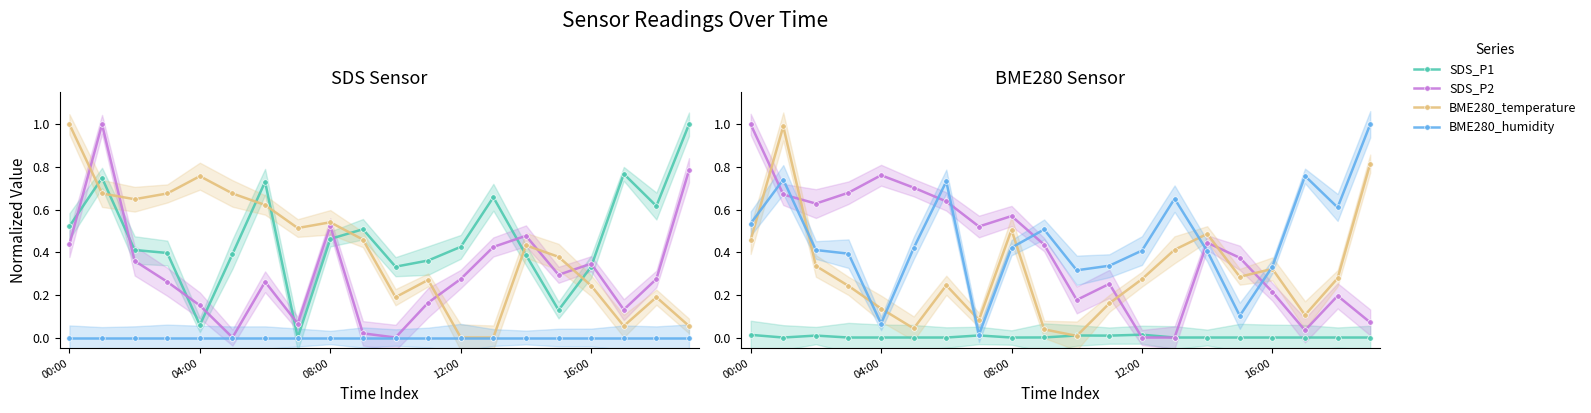

Rank the series at 10 from highest to lowest value.

SDS_P1, BME280_temperature, BME280_humidity, SDS_P2